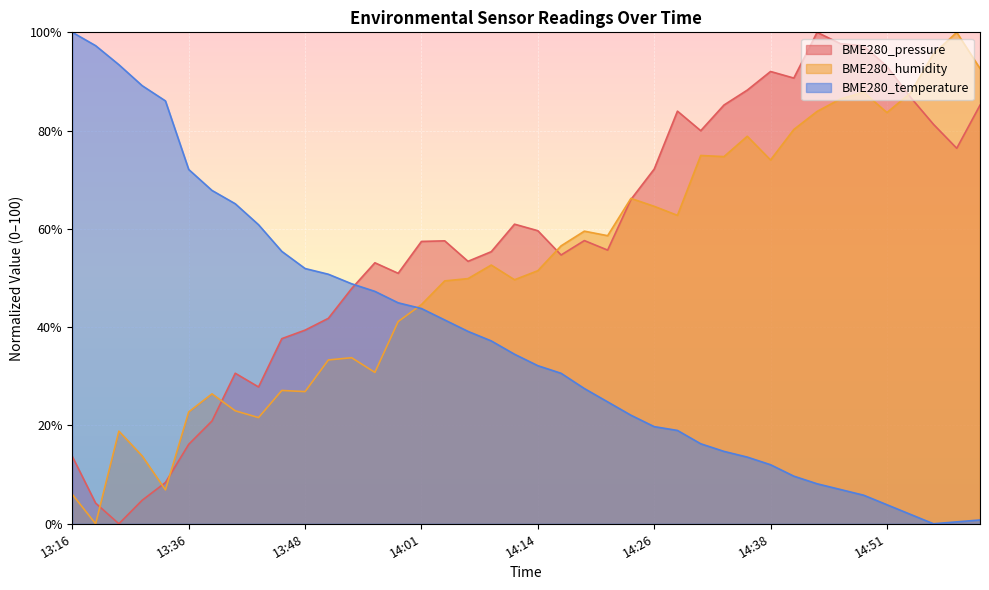

How many data points in BME280_humidity are less than 52?

20